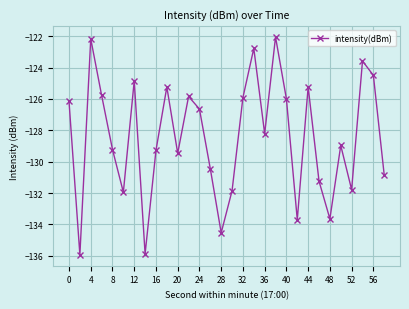

How many interior local valleys (lower than both neighbors) does the data have?

9